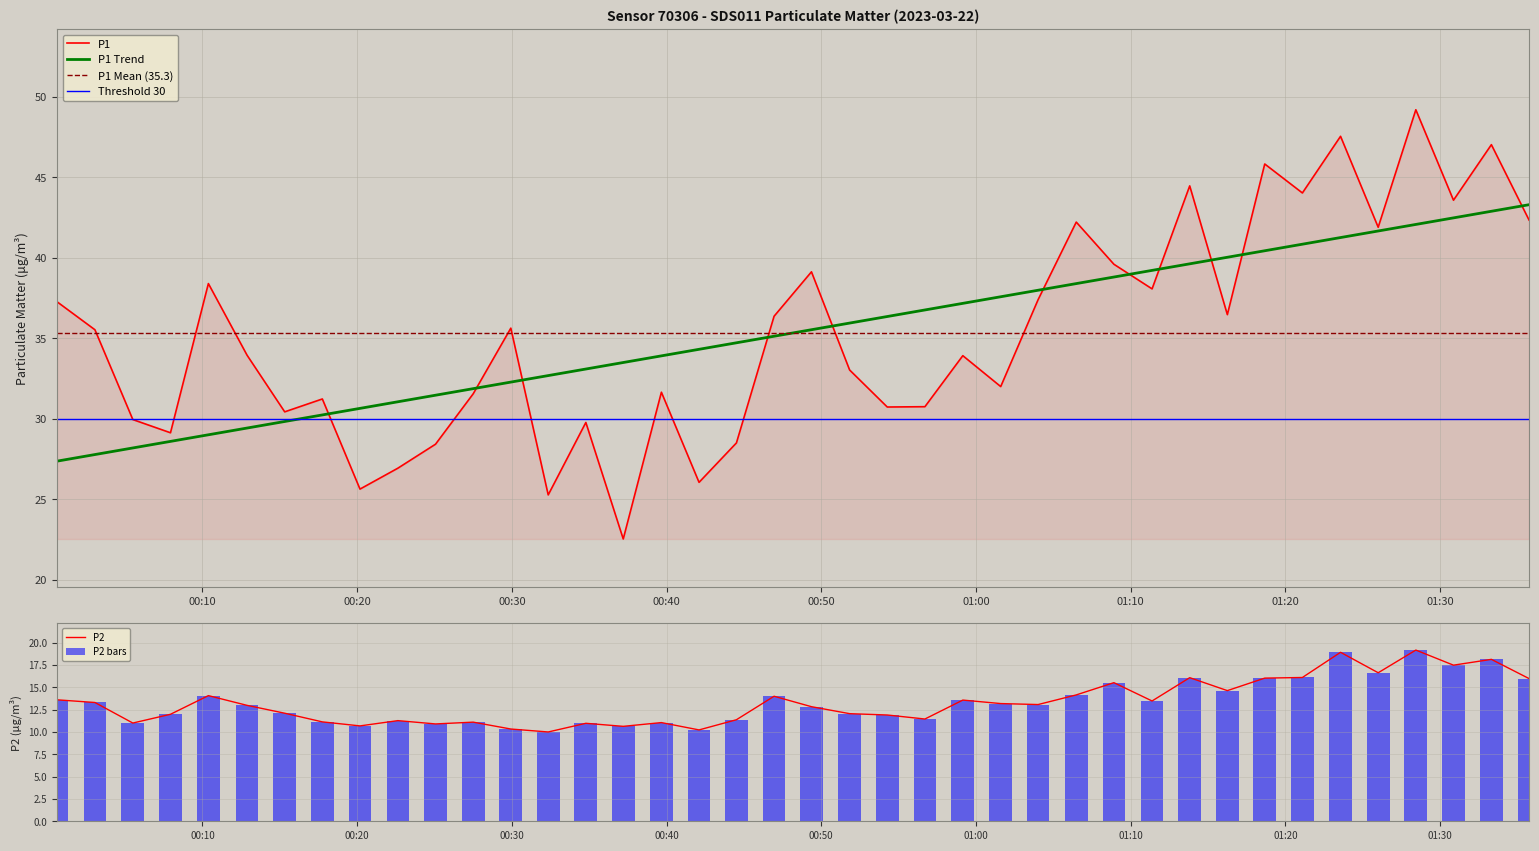

What is the spread (max minus min) of values at 2023-03-22T00:56:42?

19.3